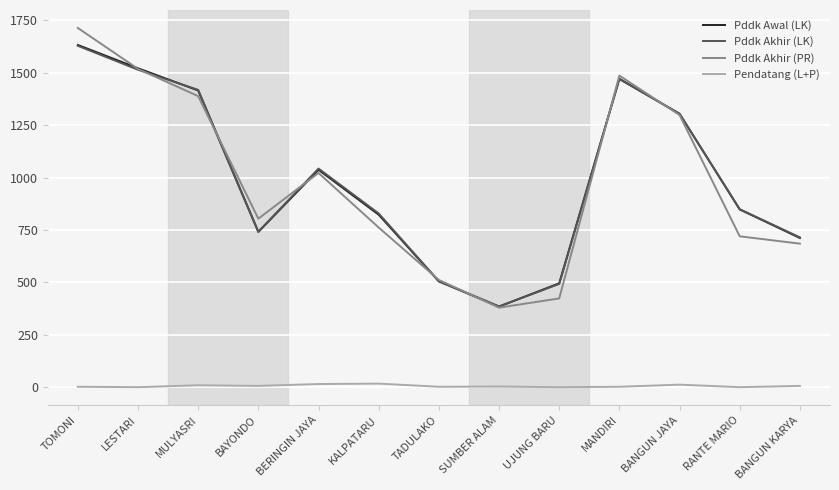

The value of Pendatang (L+P) at TADULAKO is 3. True or false?

True